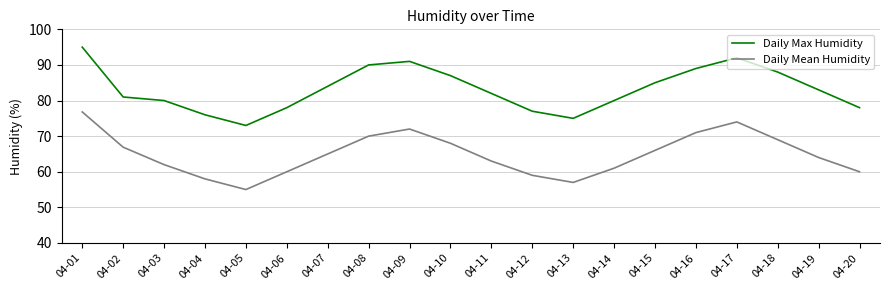

Is the value of Daily Max Humidity at 04-01 greater than the value of Daily Mean Humidity at 04-18?

Yes